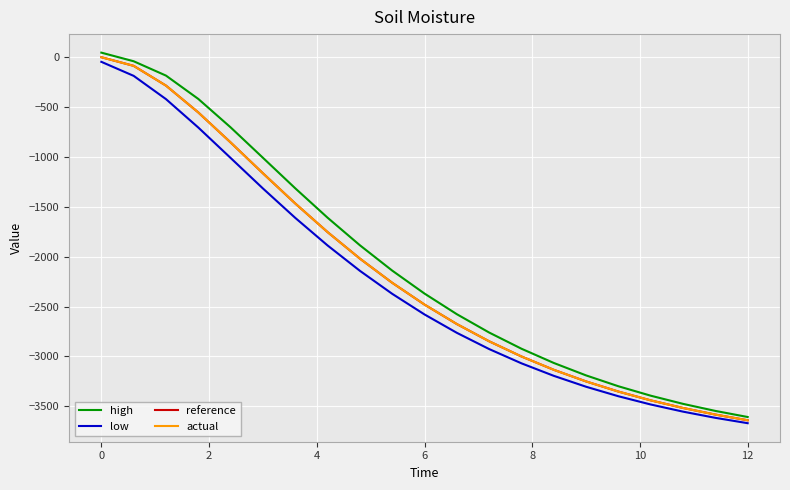

What is the minimum value shown in the chart?

-3668.8